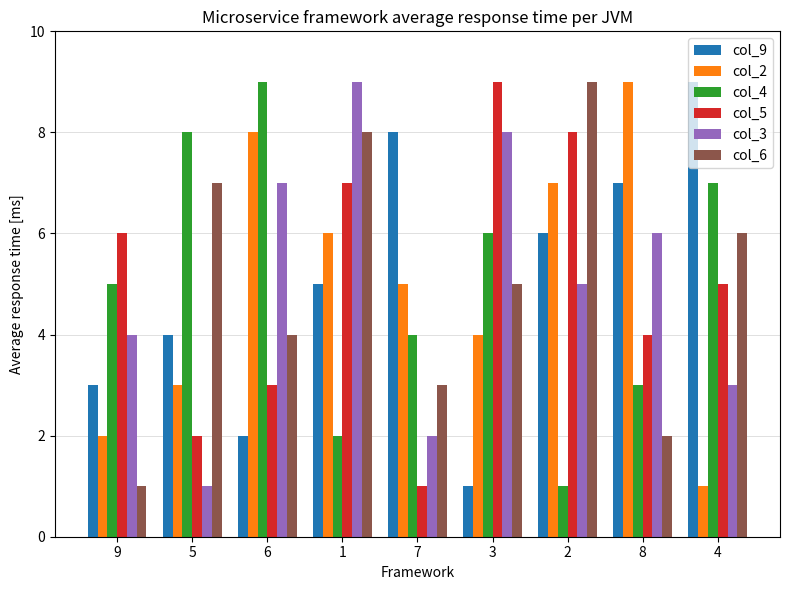

Is the value of col_6 at 7 greater than the value of col_3 at 2?

No